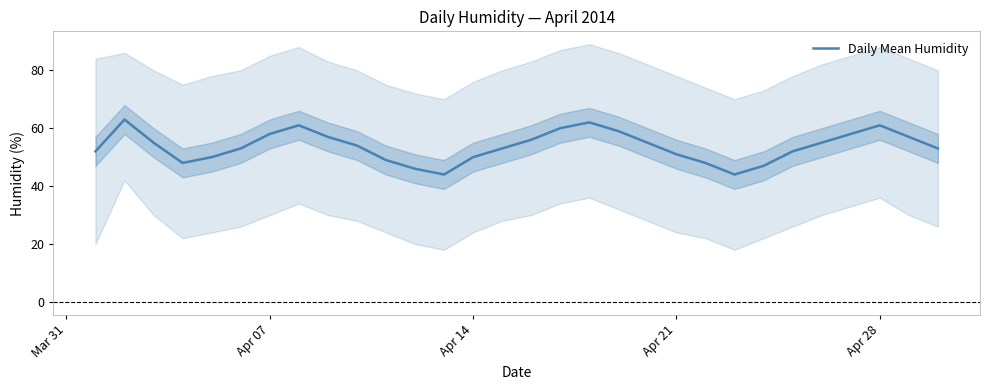

The value of Daily Mean Humidity at Apr 07 is 58. True or false?

True